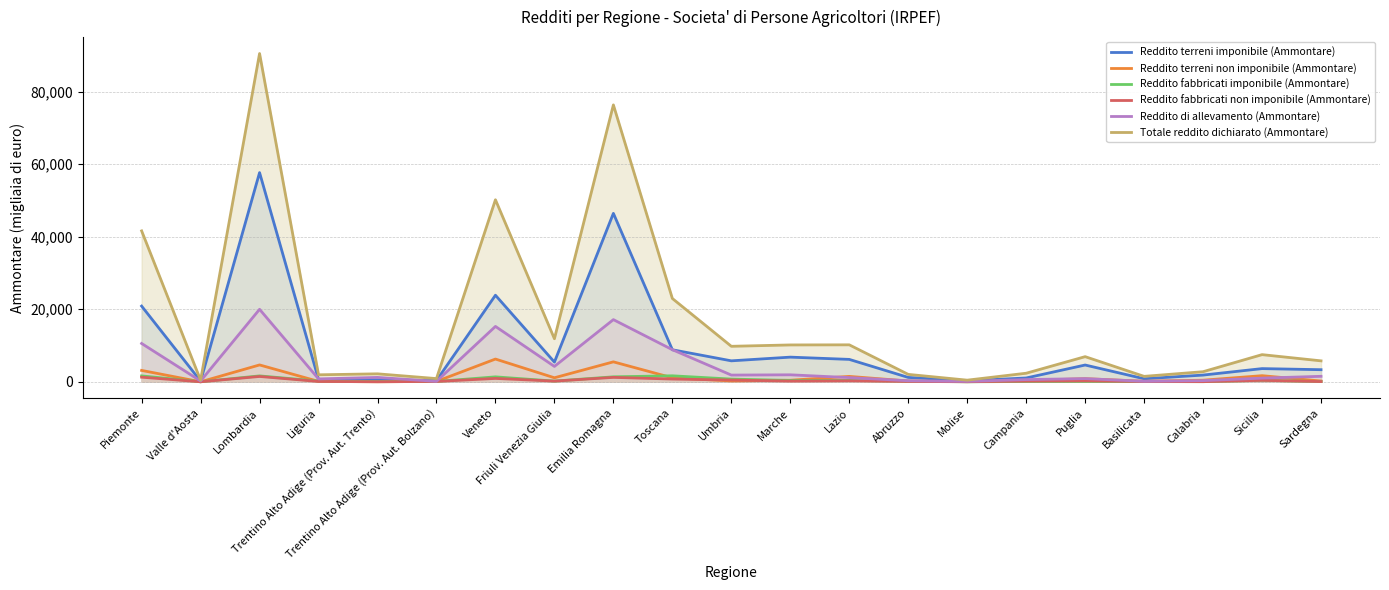

True or false: Reddito terreni non imponibile (Ammontare) and Totale reddito dichiarato (Ammontare) cross at least once.

False